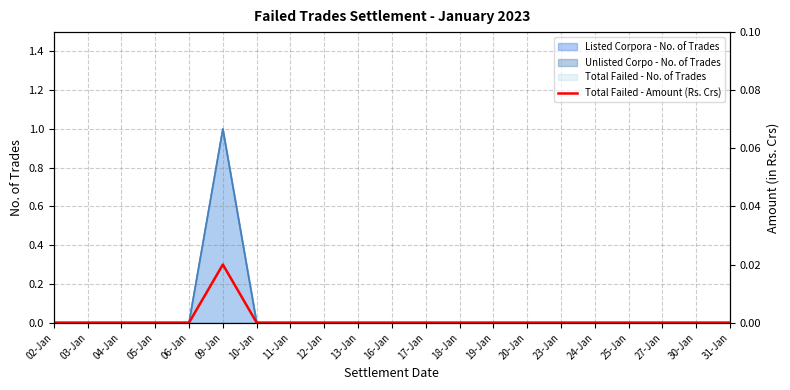

At which category does the chart reach its peak across all series?

09-Jan